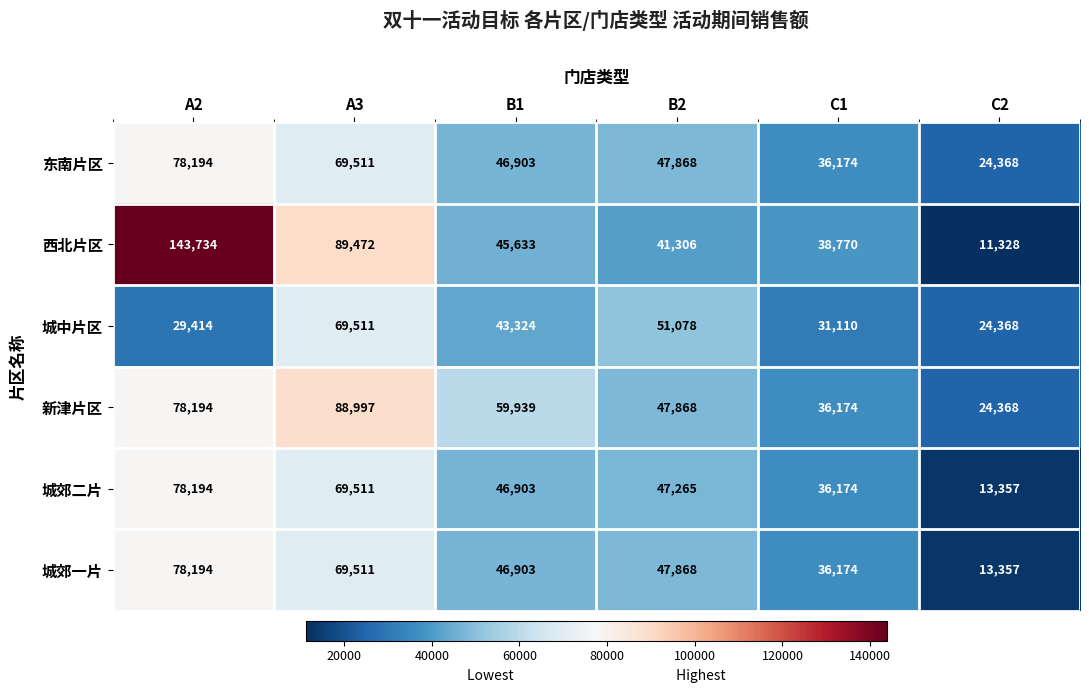

What is the sum of the 城中片区 values at C1 and A3?

100621